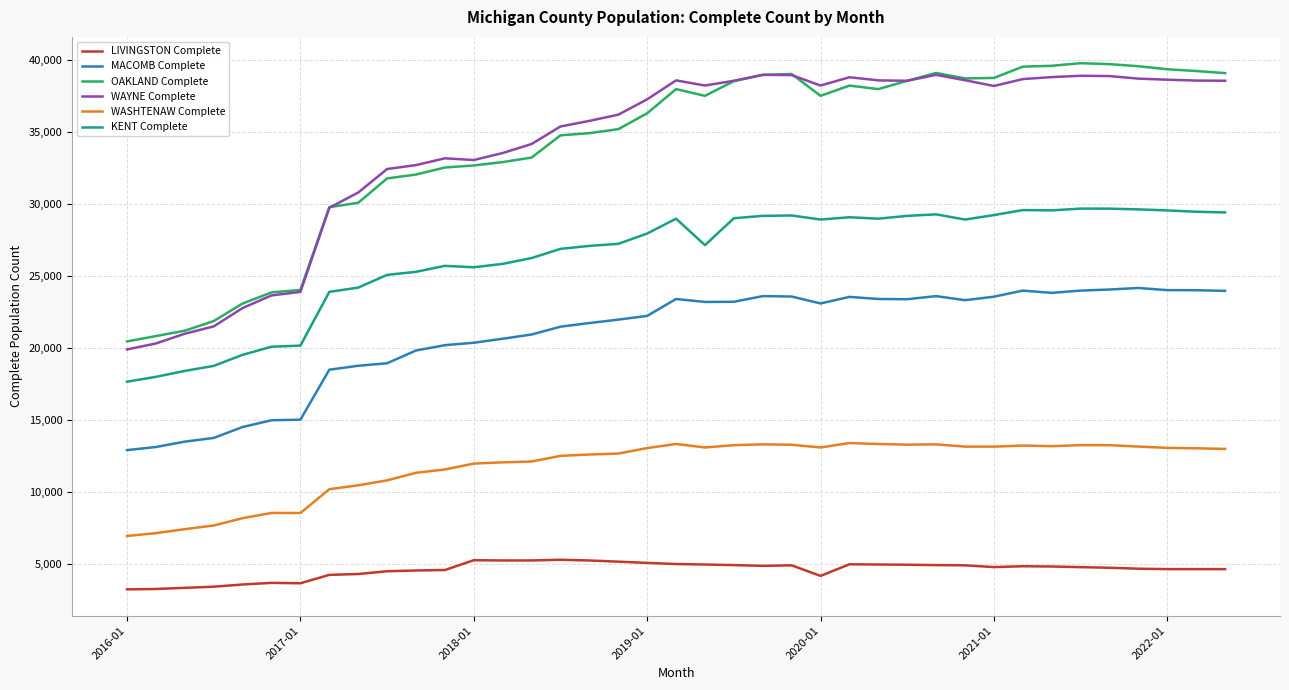

What is the maximum value for LIVINGSTON Complete?

5310